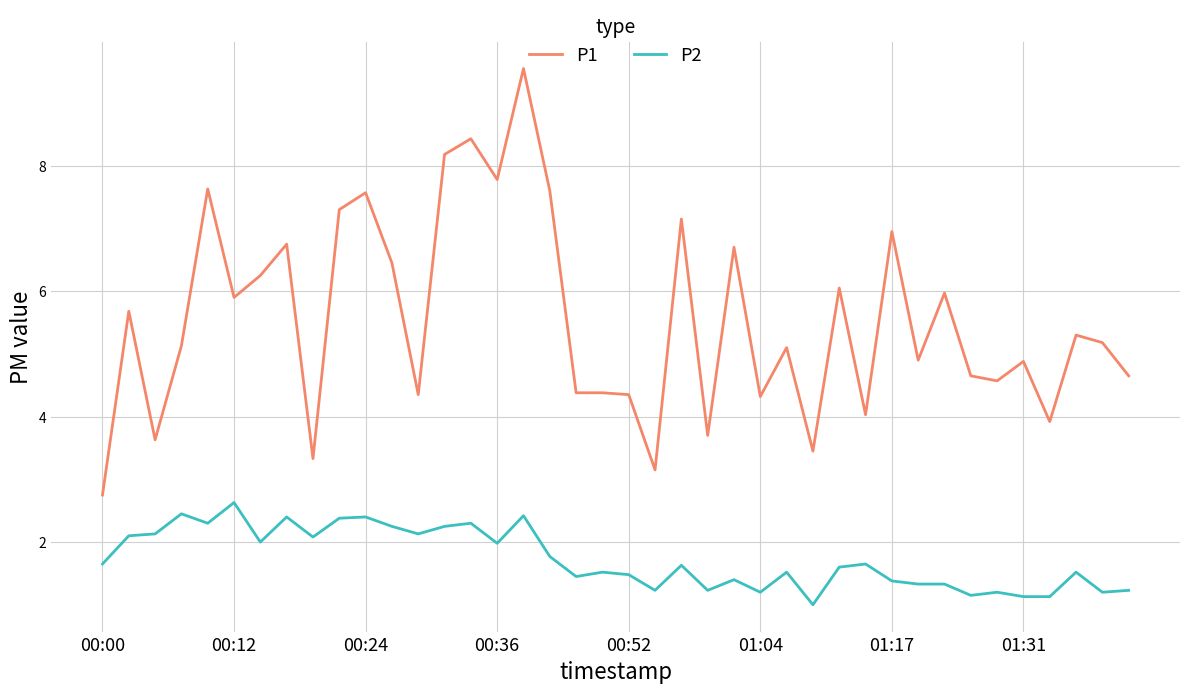

What are all the series names shown in the legend?

P1, P2